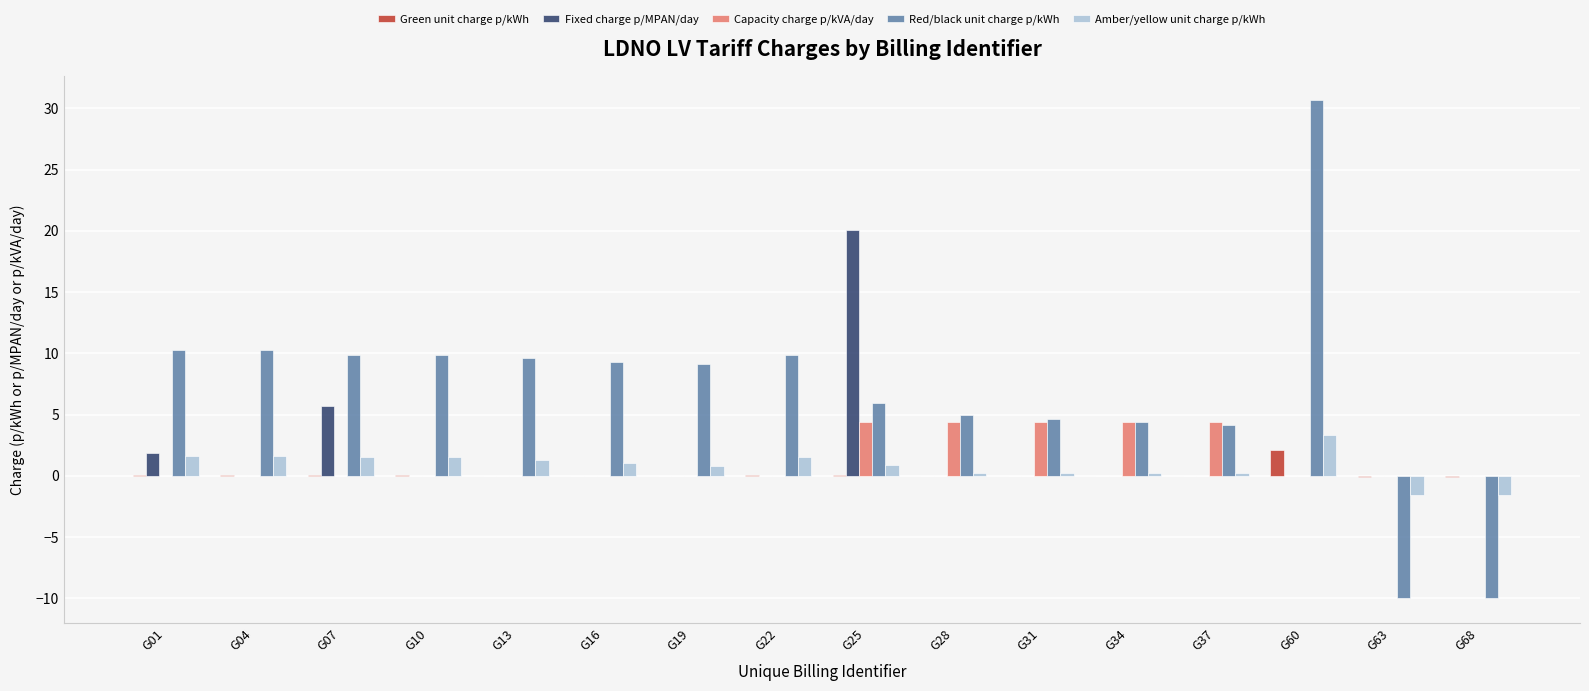

What is the sum of all Green unit charge p/kWh values?

2.5